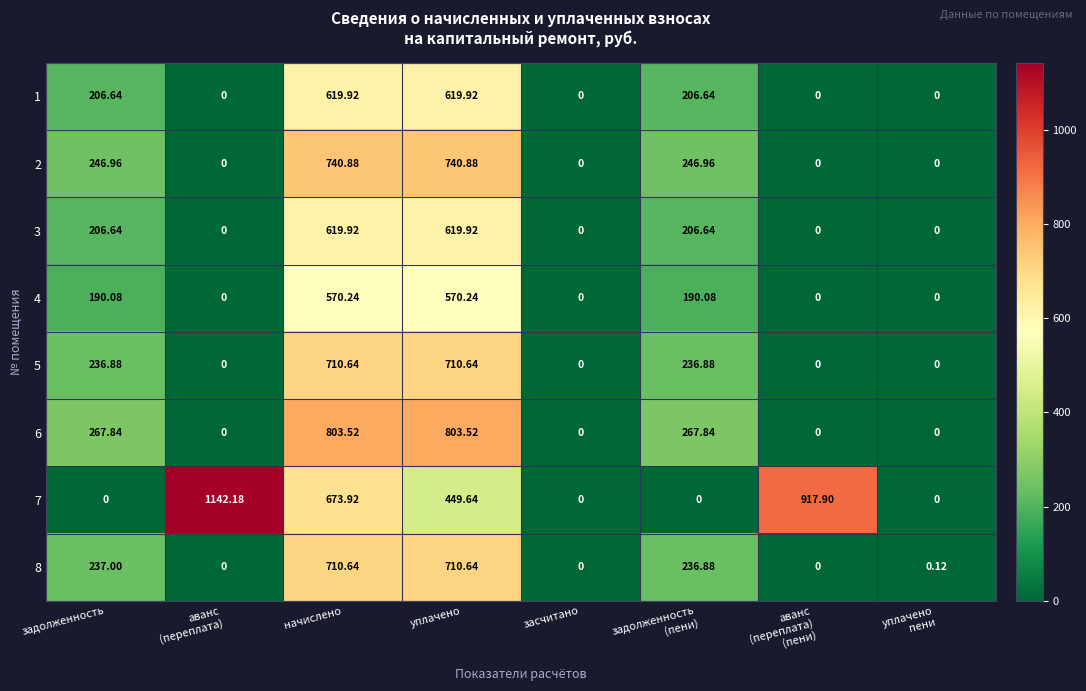

At which category is the sum across all series the highest?

начислено